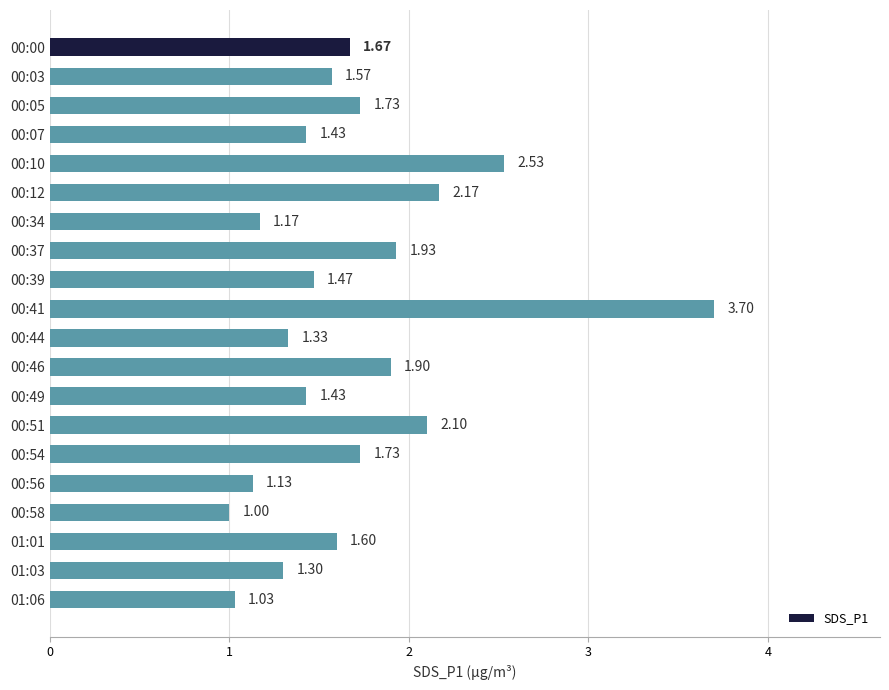

Which category has the lowest value across all series?

00:58